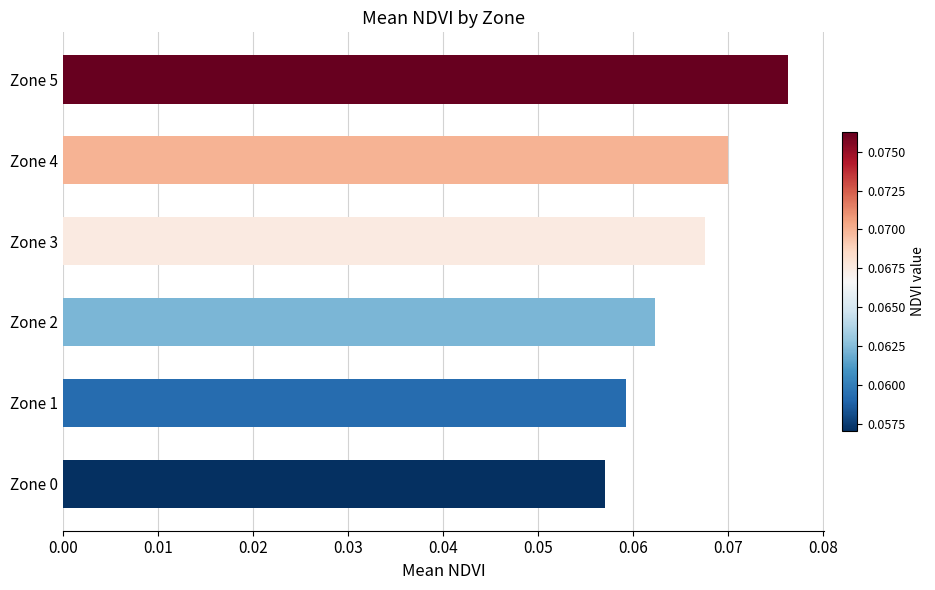

Are the bars horizontal?

Yes